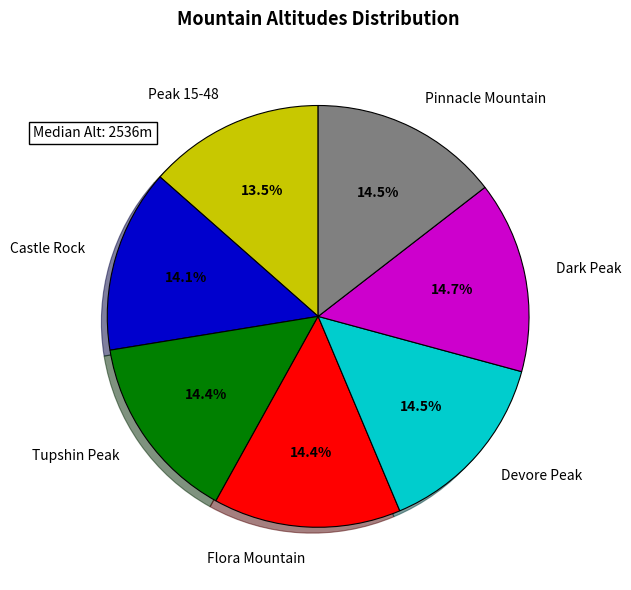

How many segments does this pie chart have?

7